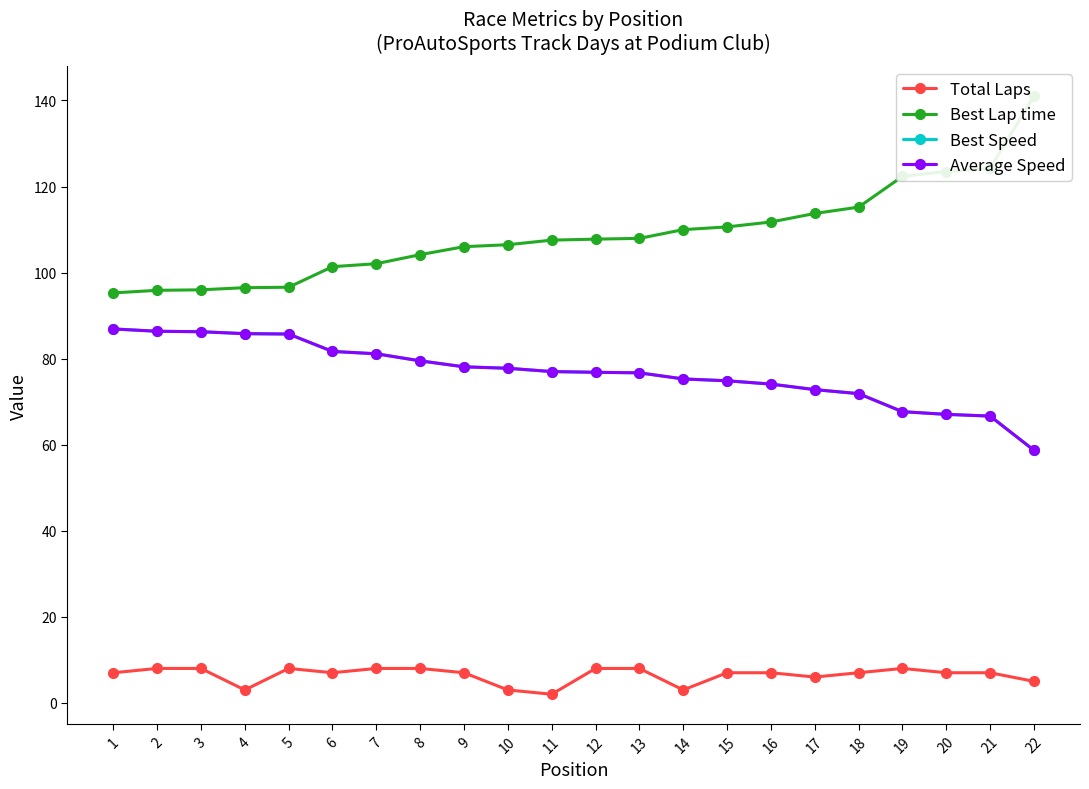

The Best Lap time series shows 43.9 at 16. True or false?

False